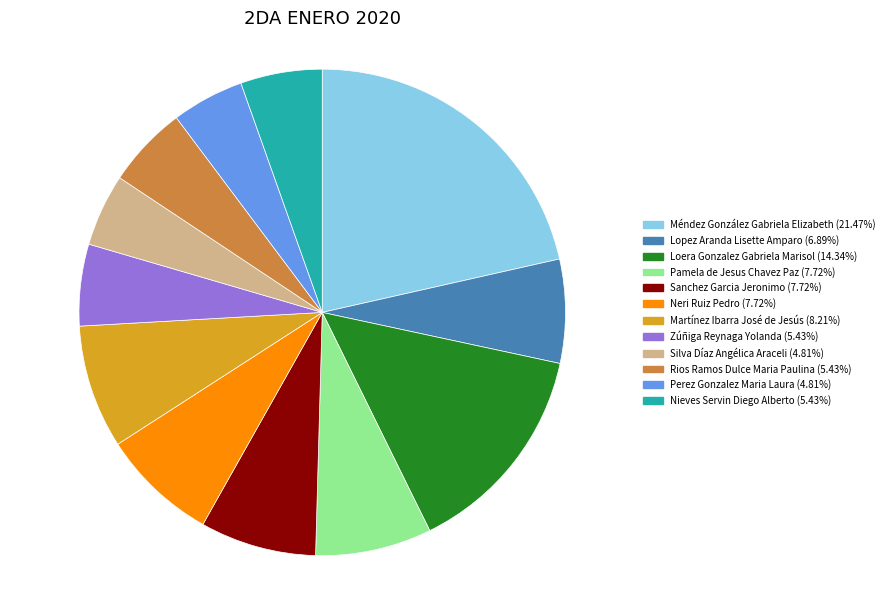

Which slice is the largest?

Méndez González Gabriela Elizabeth